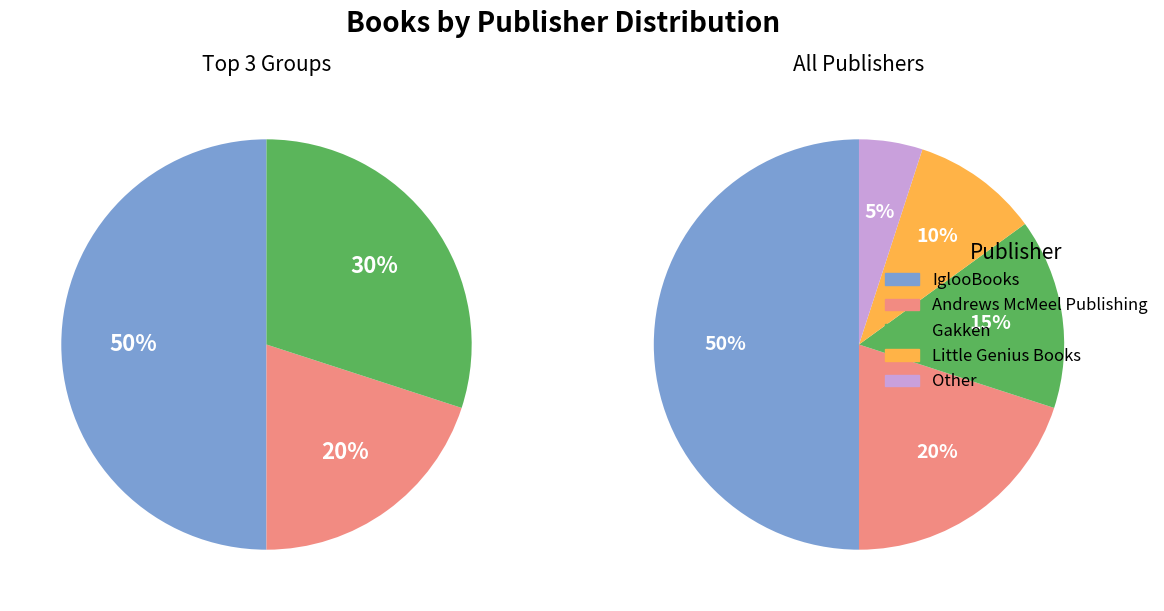

Is there any slice that represents more than half of the pie?

No